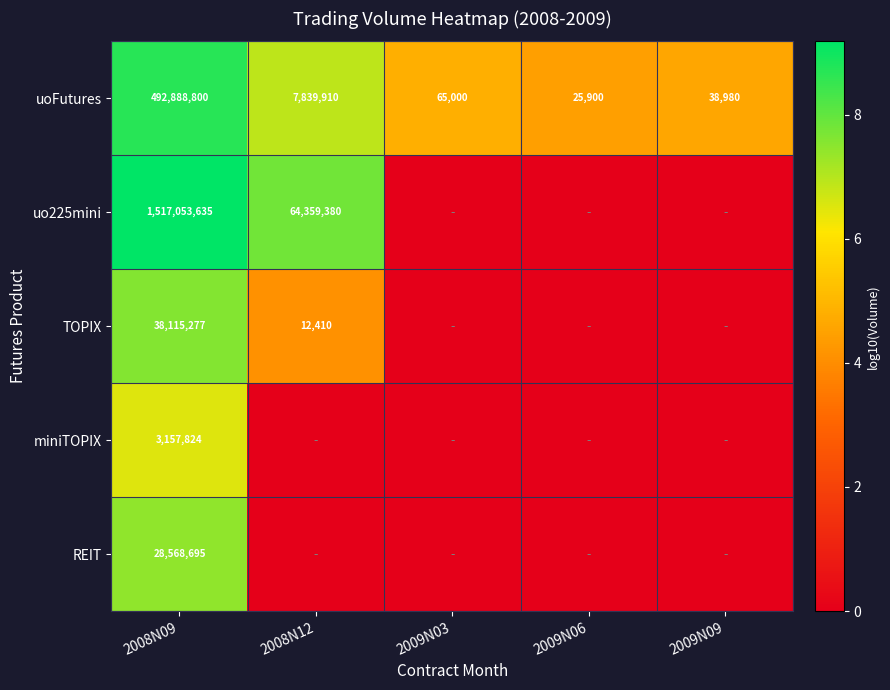

Rank the categories by uoFutures value from lowest to highest.

2009N06, 2009N09, 2009N03, 2008N12, 2008N09